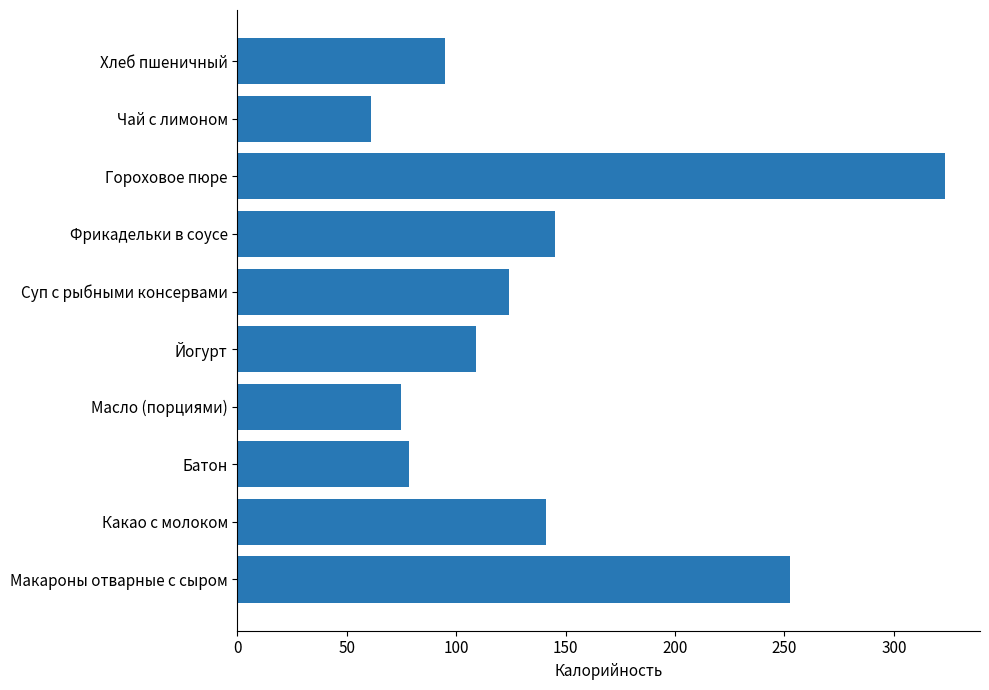

Reading bottom to top, extract all data points from this chart.

Макароны отварные с сыром=252.4	Какао с молоком=141.0	Батон=78.6	Масло (порциями)=74.8	Йогурт=109.2	Суп с рыбными консервами=124.3	Фрикадельки в соусе=145.1	Гороховое пюре=323.2	Чай с лимоном=60.8	Хлеб пшеничный=94.7